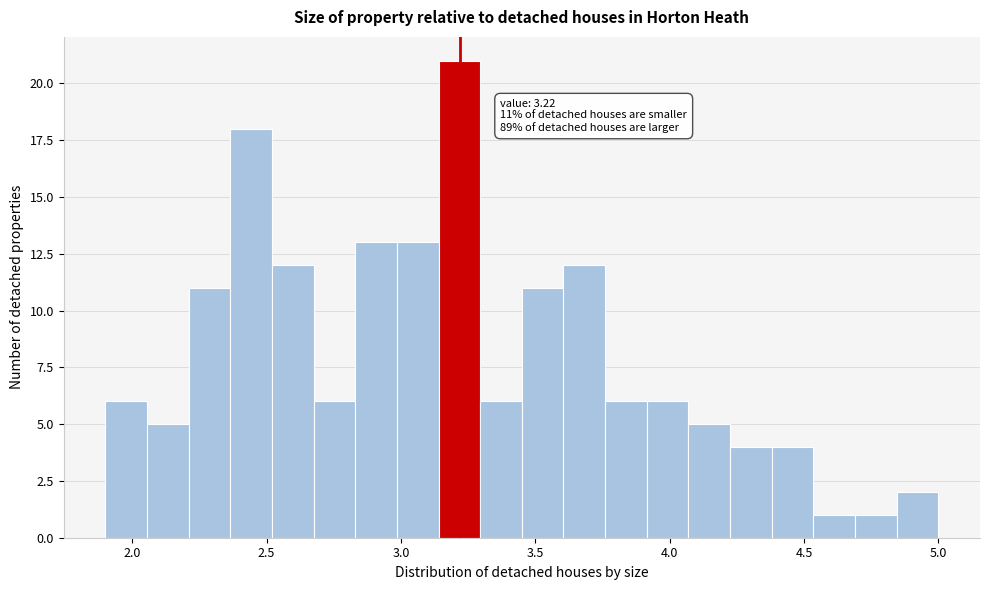

Around what value on the x-axis is the tallest bar? Give the approximate position of its centre, as read against the axis.

3.20